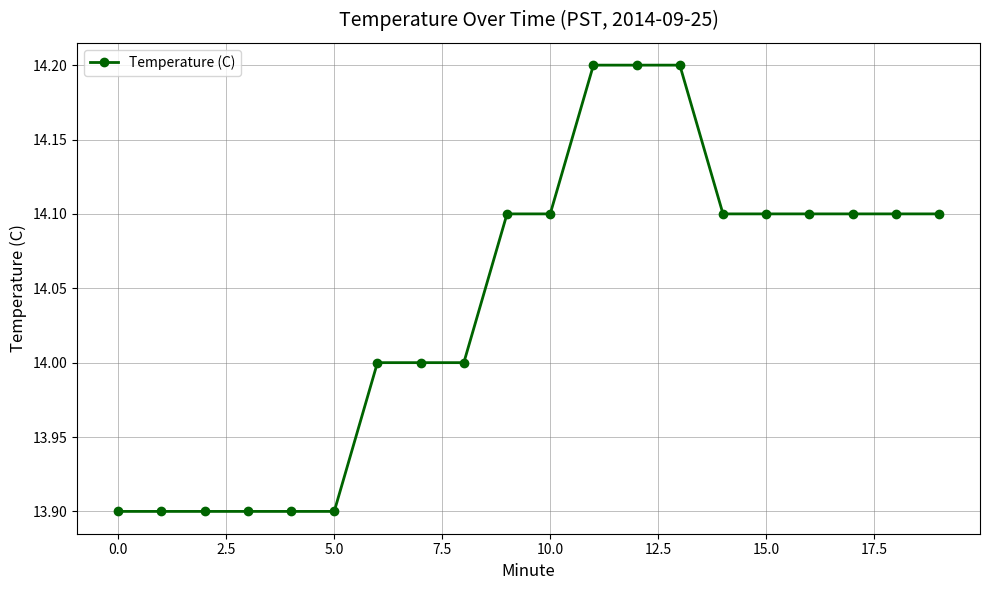

What is the greatest value displayed?

14.2